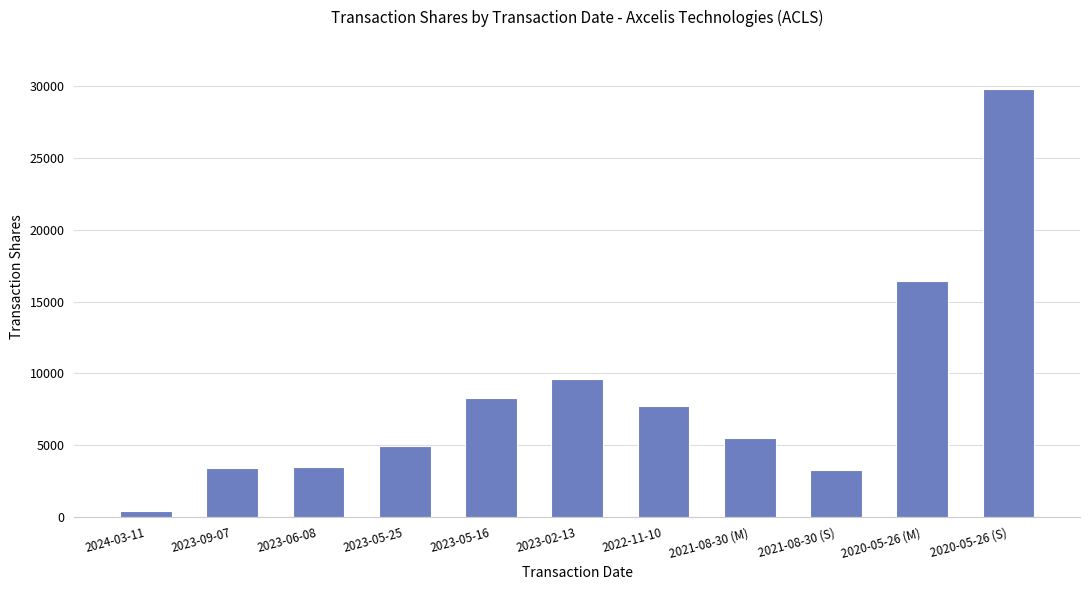

What is the greatest value displayed?

29821